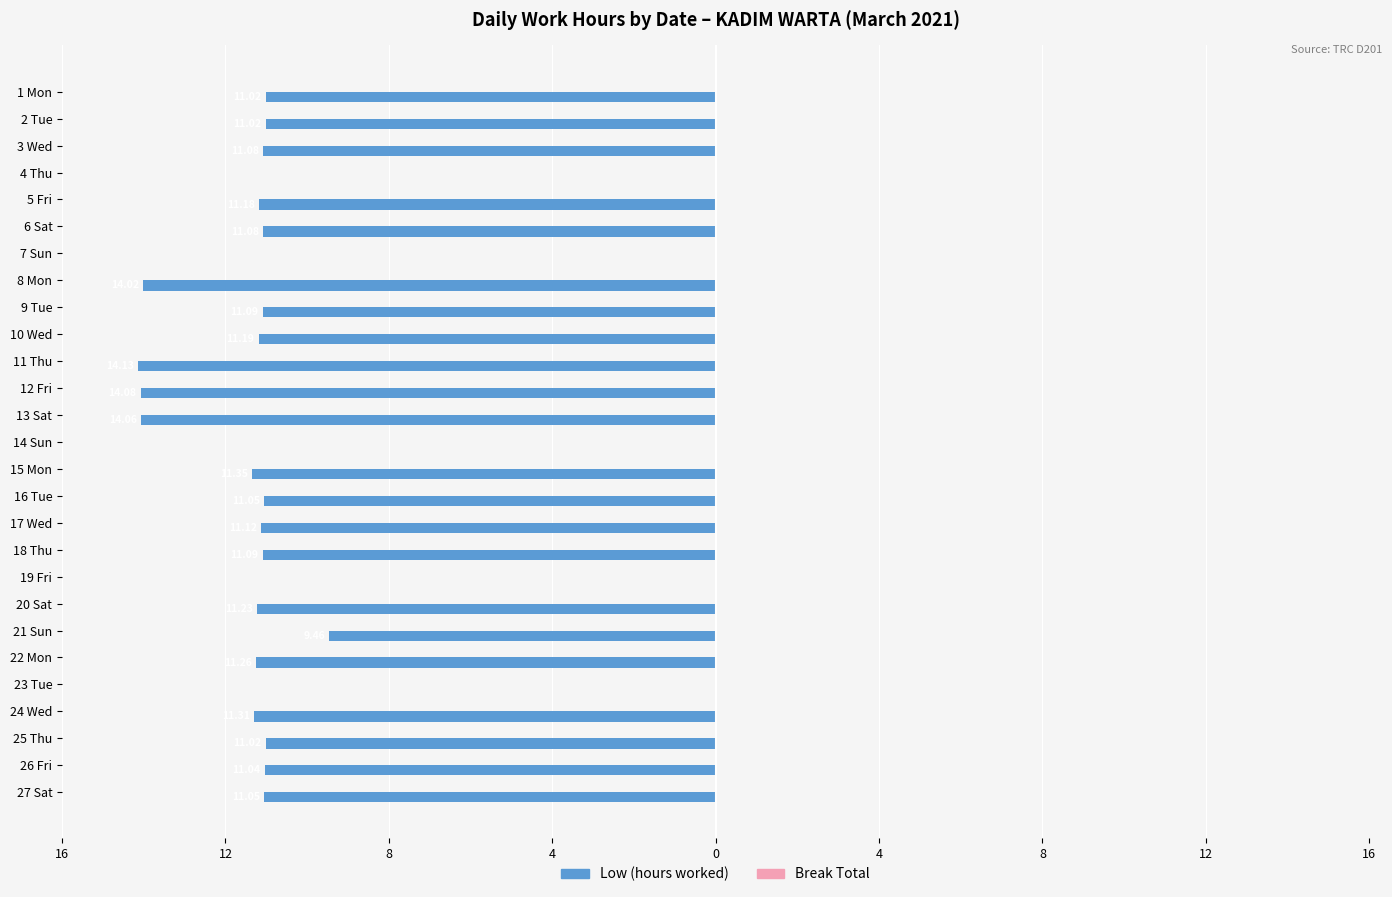

Are the bars horizontal?

Yes